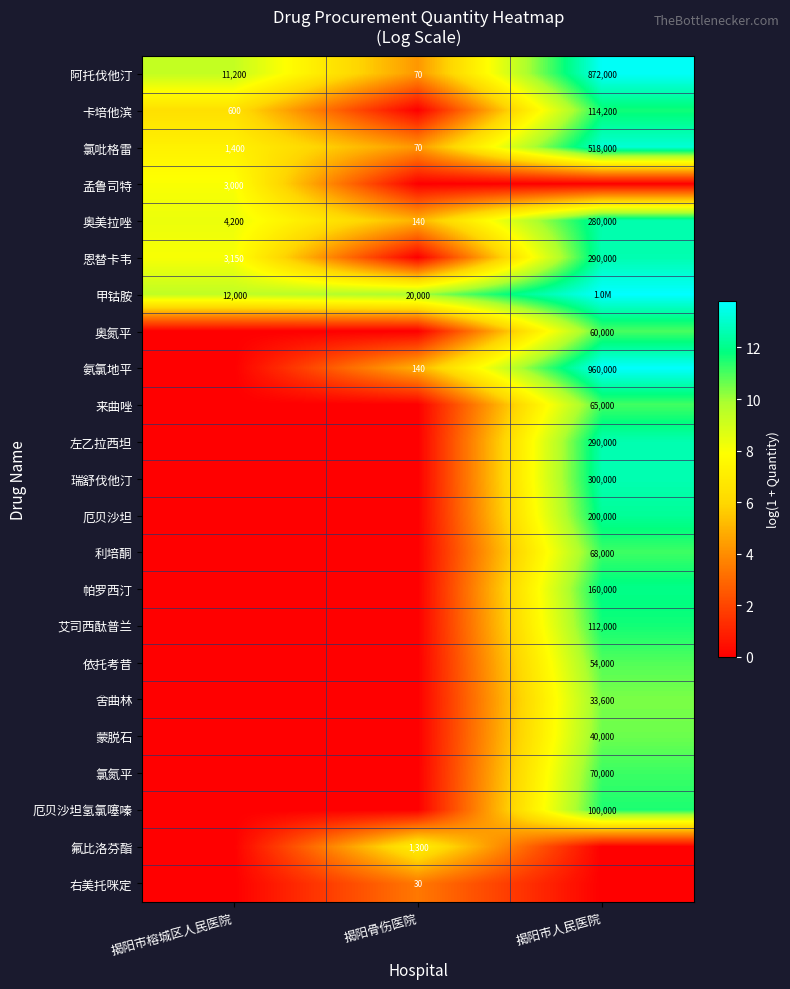

Which category has the lowest value in the 奥美拉唑 series?

揭阳骨伤医院